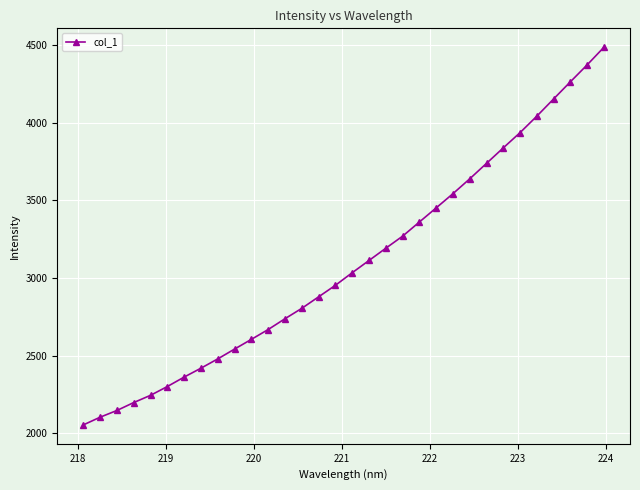

What is the difference between the second highest and minimum values?

2318.0